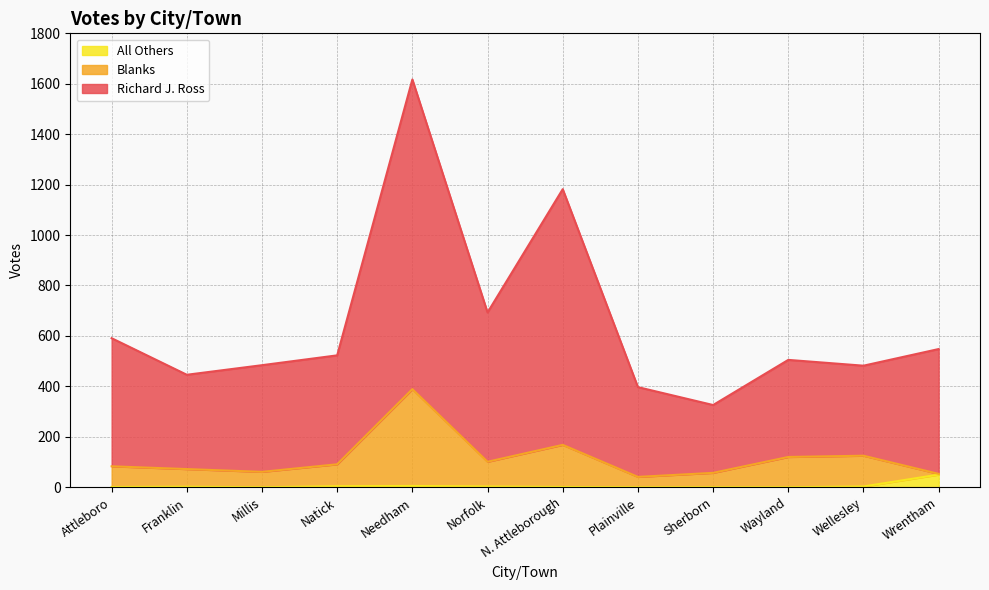

Which series has the largest total across all categories?

Richard J. Ross